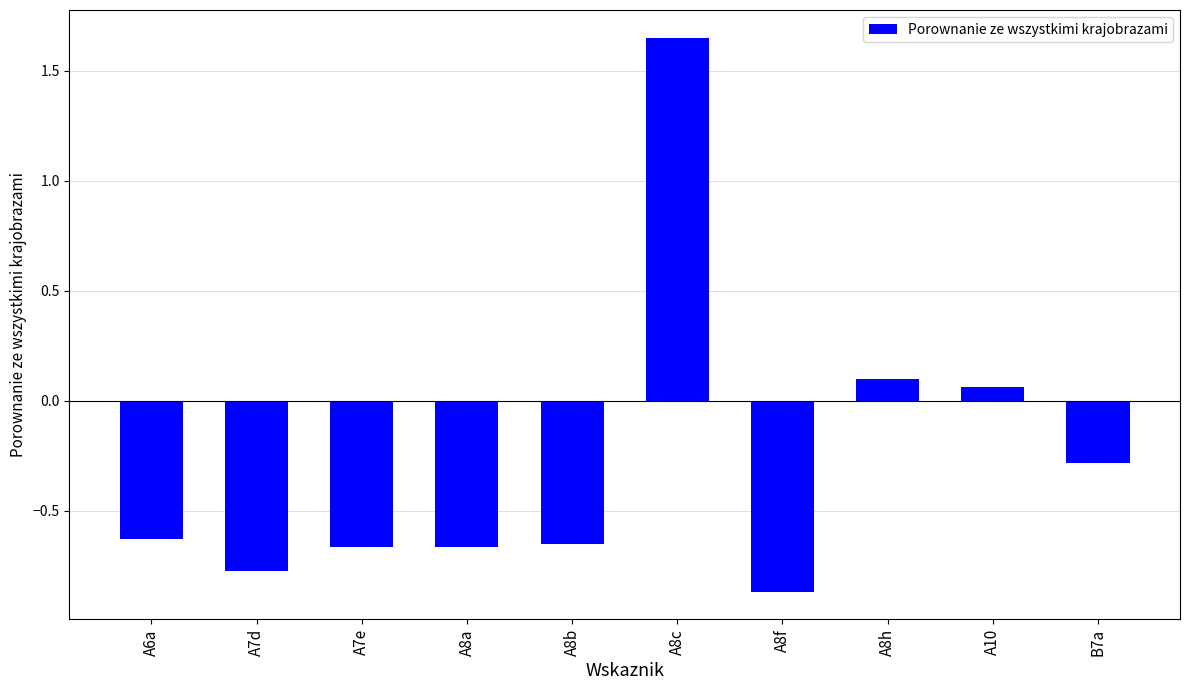

What is the sum of all values?

-2.7